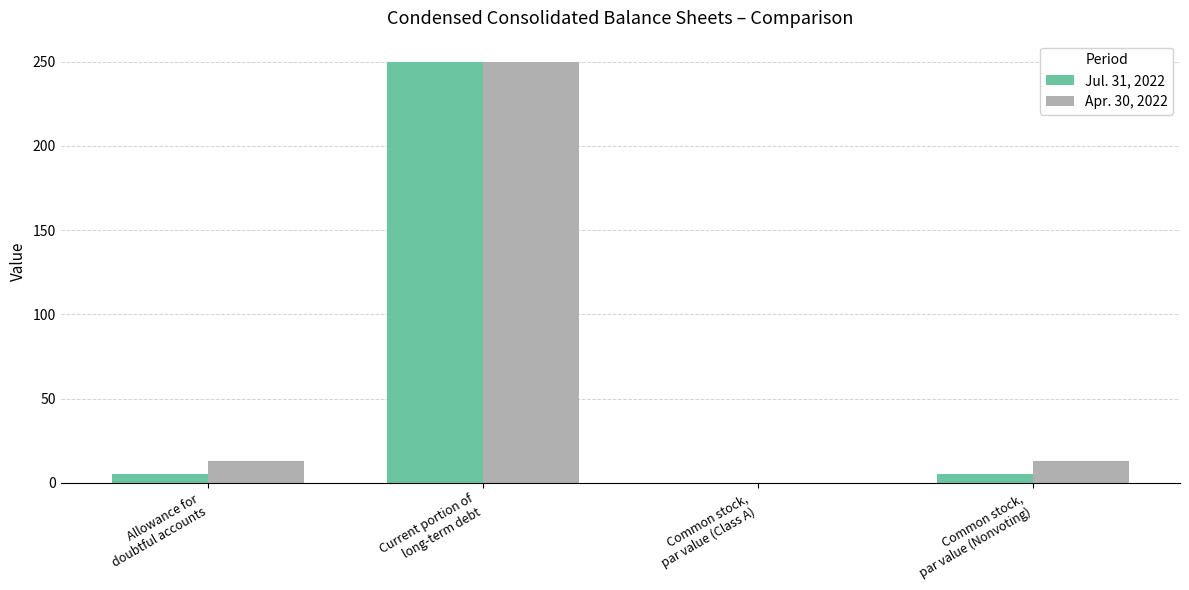

How many groups of bars are there?

4